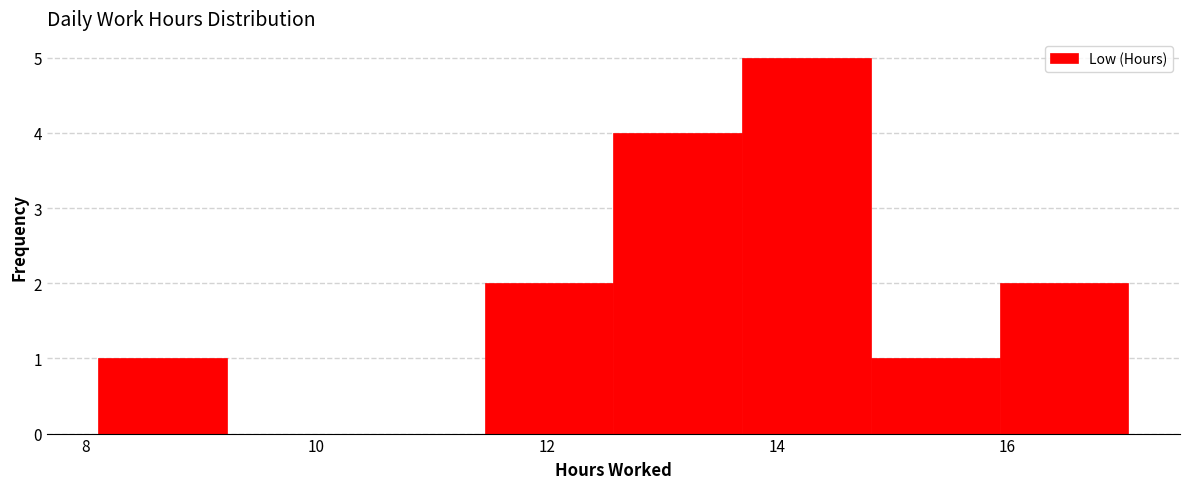

What is the height of the bar covering 11.4 to 12.6 on the x-axis? Neither the bar edges nor the heights are printed on the chart, so give them approximately, as read against the axes.

2